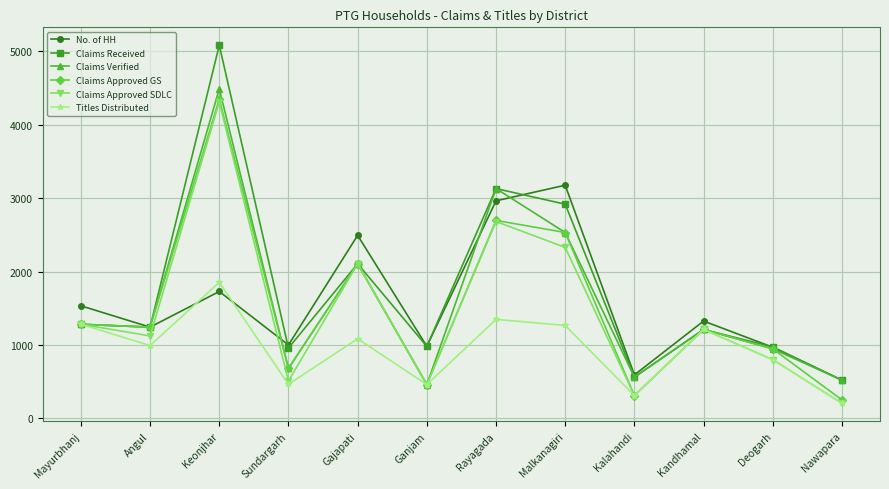

What is the difference between the Claims Verified values at Sundargarh and Keonjhar?

3810